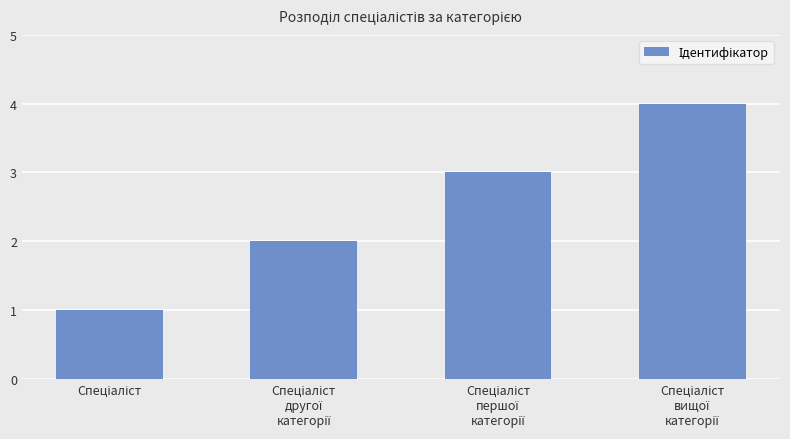

Are the bars grouped side by side (vs. stacked)?

No